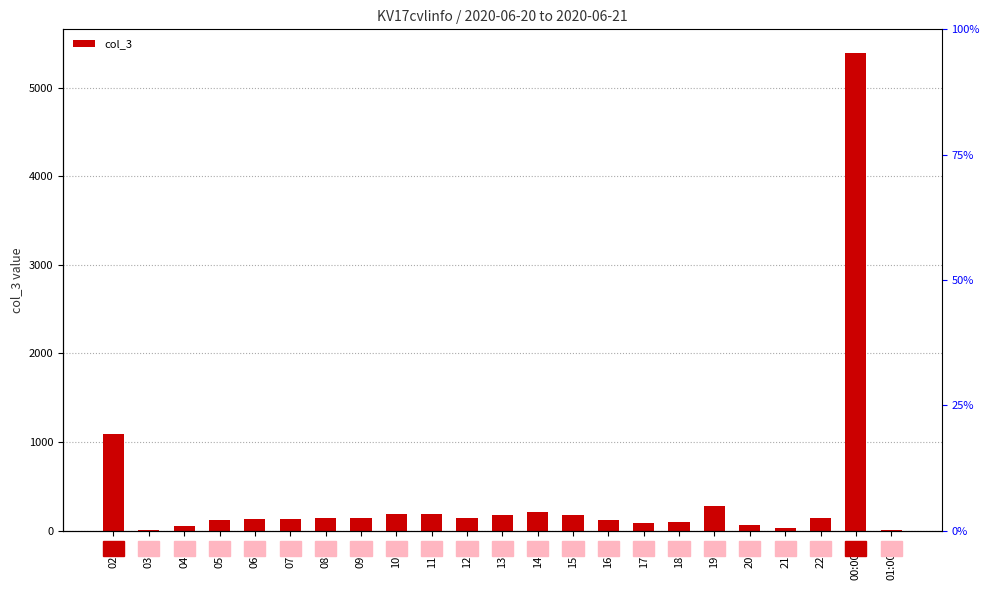

Is it true that the value at 18:00 is 100?

True